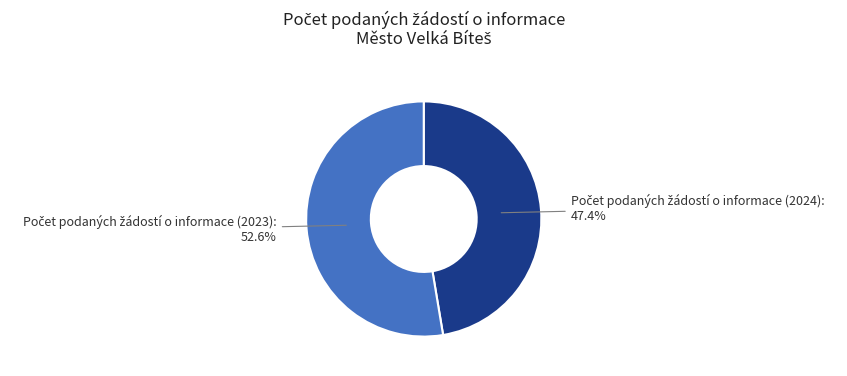

Is there any slice that represents more than half of the pie?

Yes